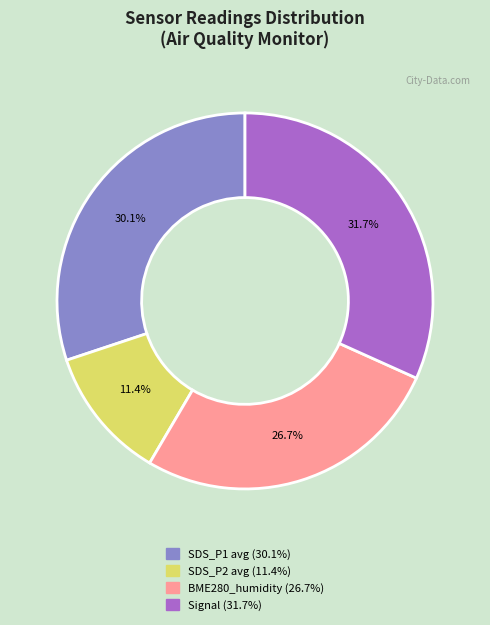

Is there a majority slice in this chart?

No